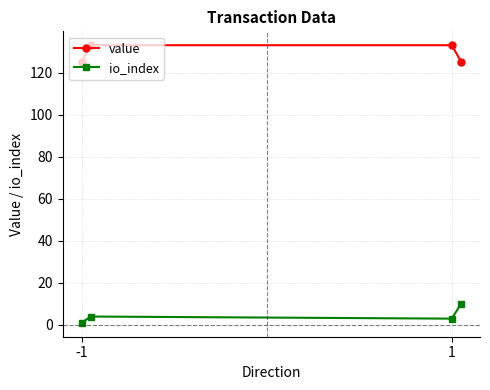

True or false: value has more than 1 interior local peaks.

False